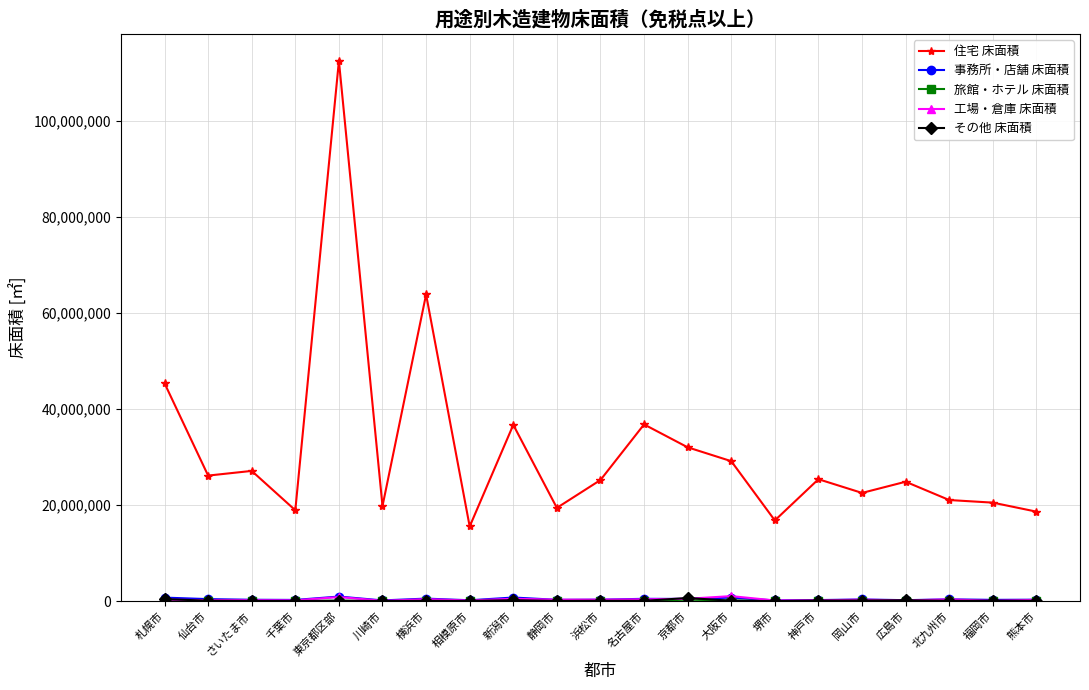

What is the label of the 2nd point from the right?

福岡市